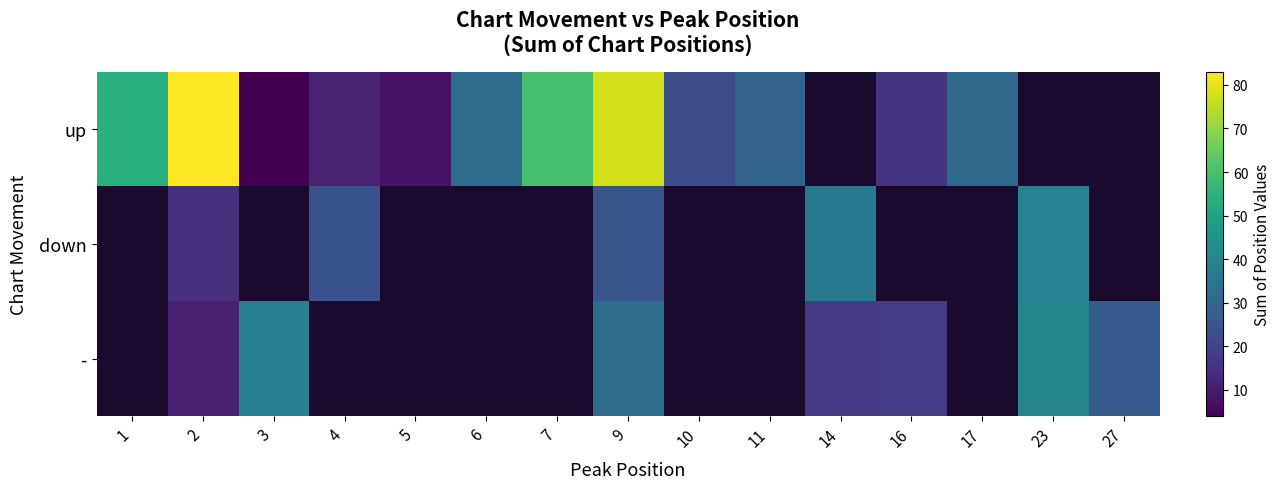

Which series has the largest range (max minus min)?

up